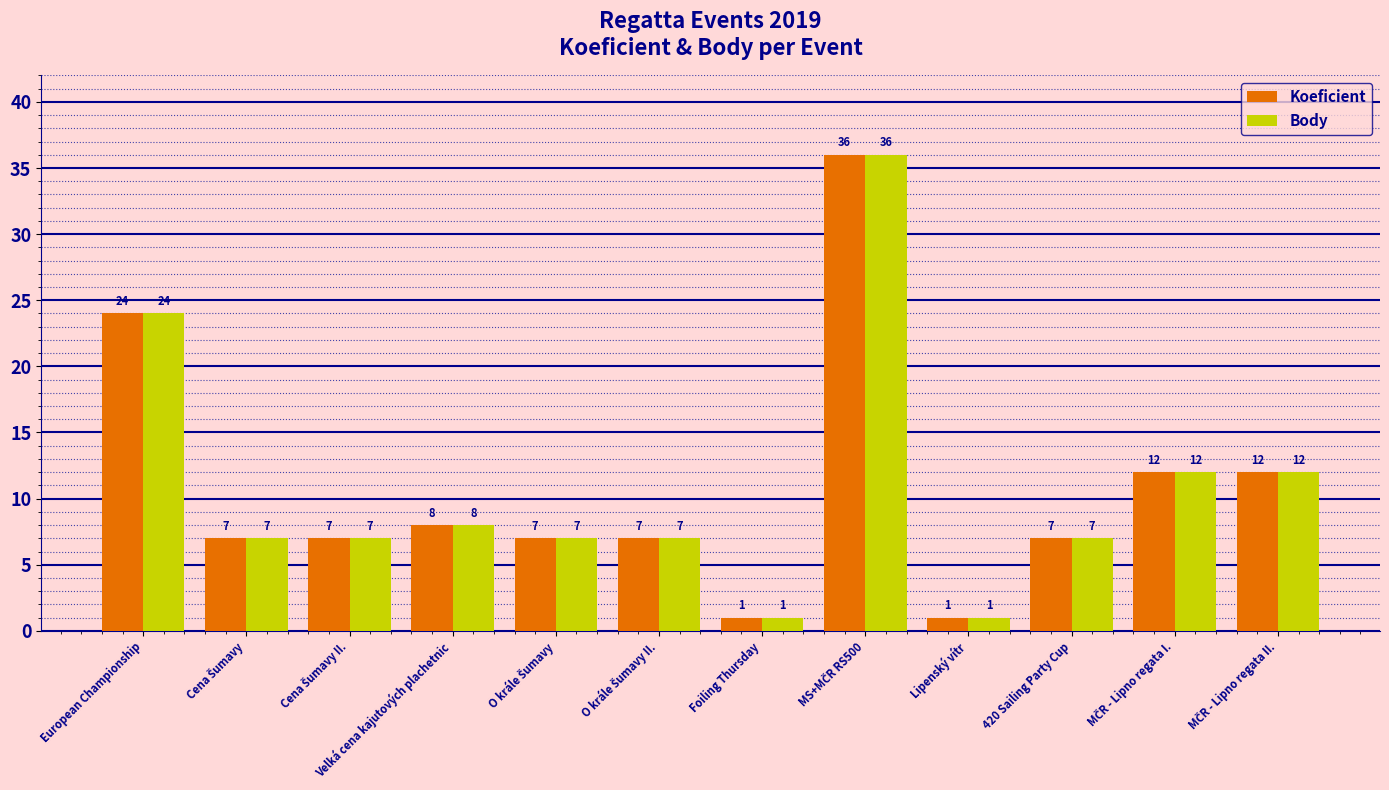

True or false: Koeficient has a value of 11 at European Championship.

False